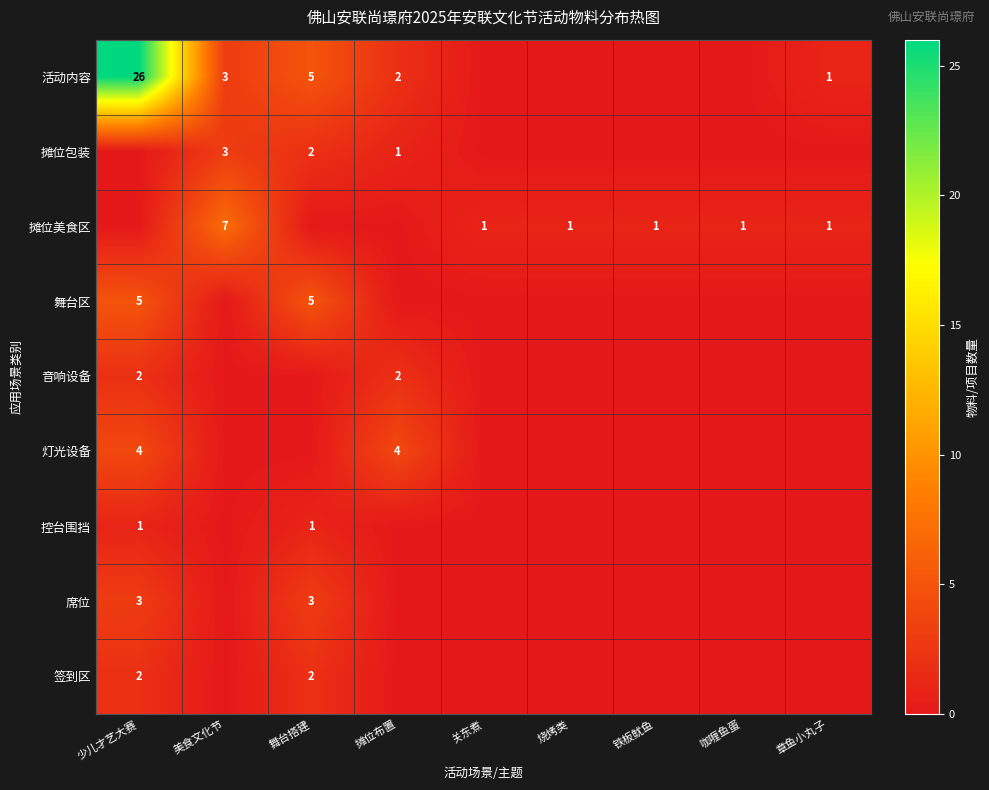

Between 咖喱鱼蛋 and 章鱼小丸子, which is larger?

章鱼小丸子